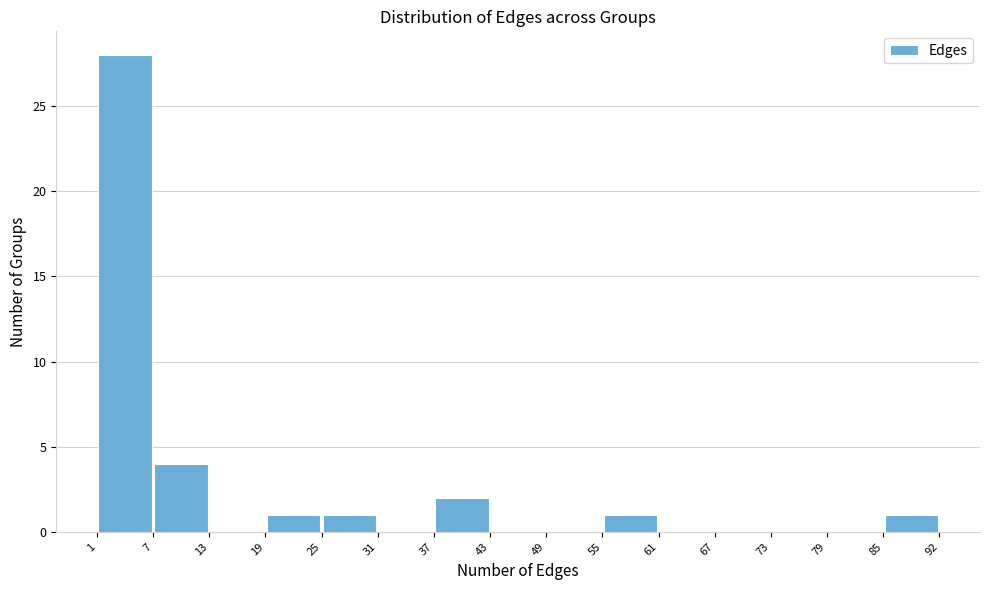

Which range on the x-axis has the tallest bar?

1 to 7